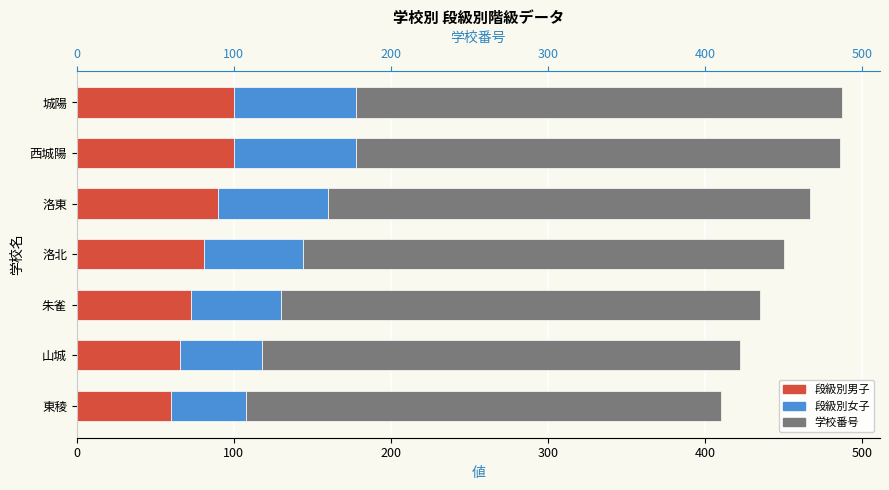

How many data points in 学校番号 are above 306?

3